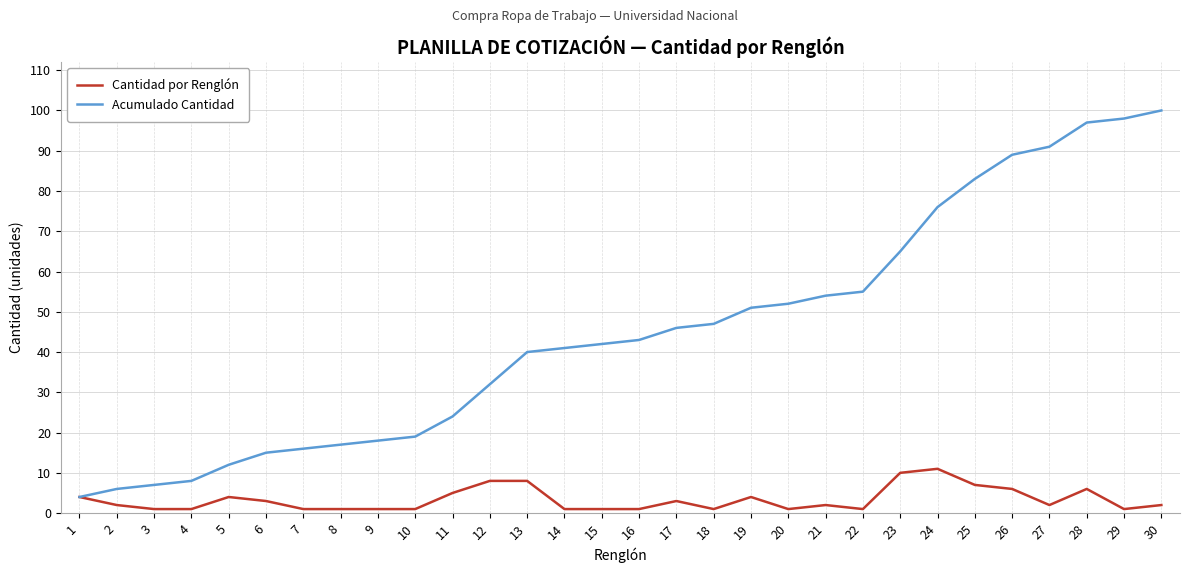

Which series has the widest spread of values?

Acumulado Cantidad